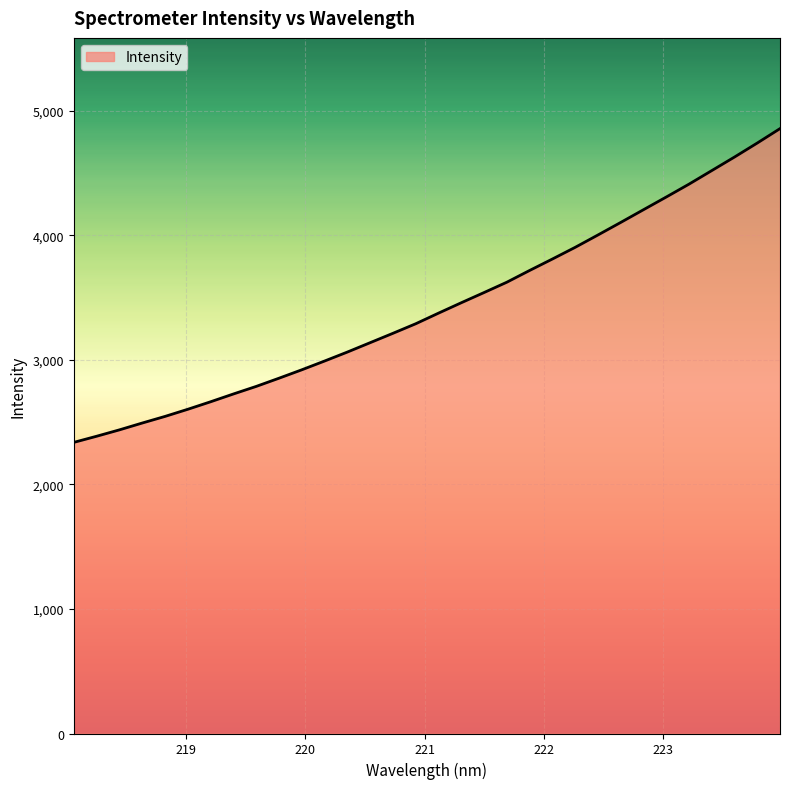

What is the difference between the maximum and minimum values?

2518.7